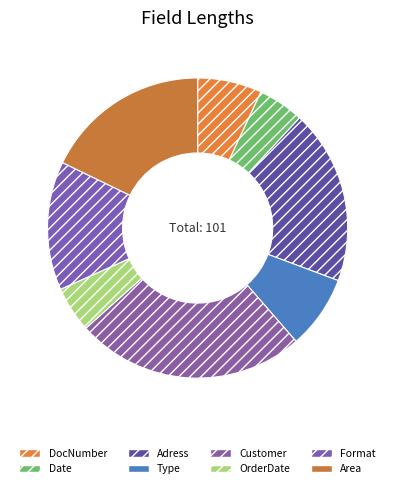

How many slices are in this pie chart?

8